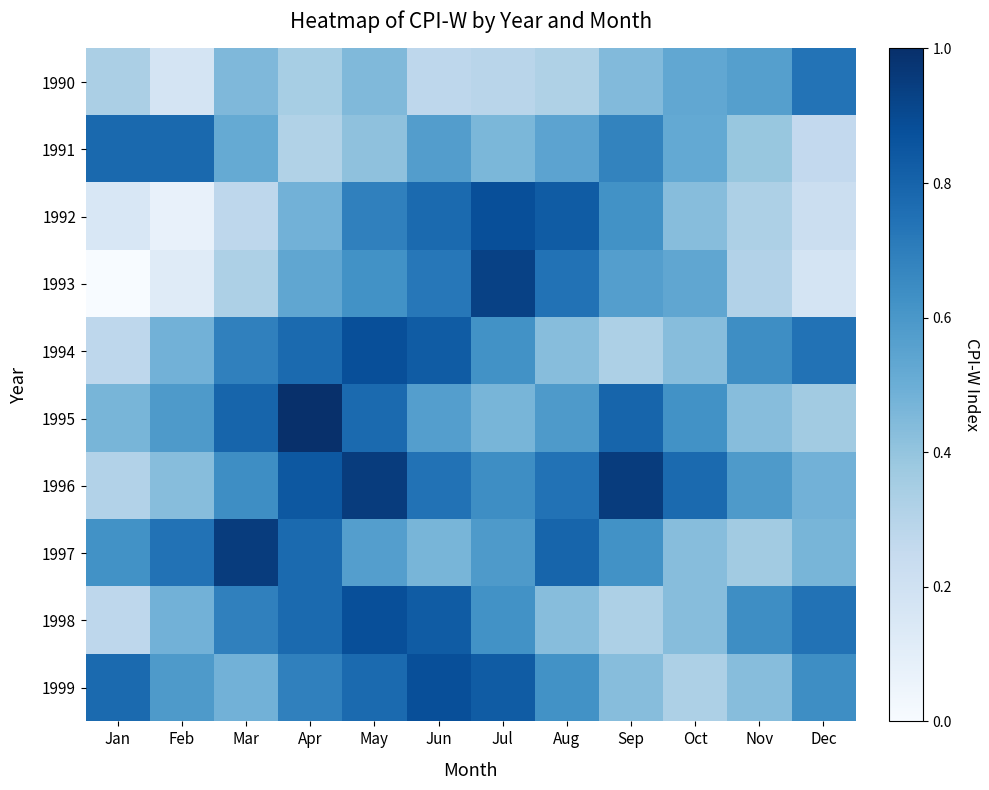

Which series has the largest total across all categories?

1996